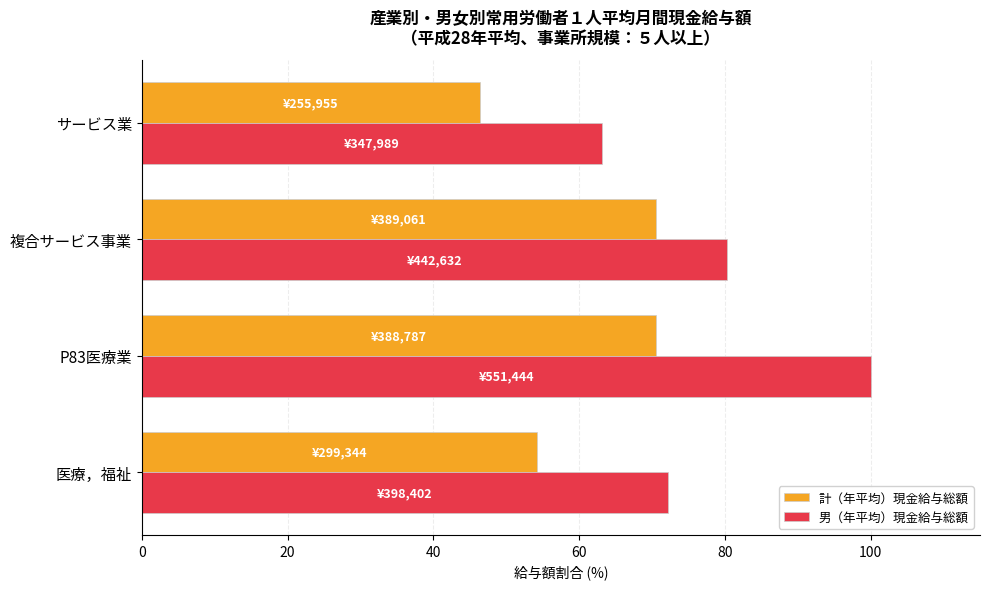

What is the spread (max minus min) of values at 複合サービス事業?

9.7